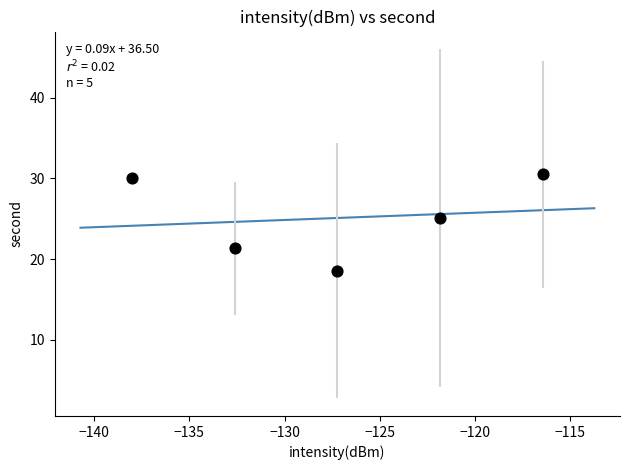

What is the average Y value?

25.1